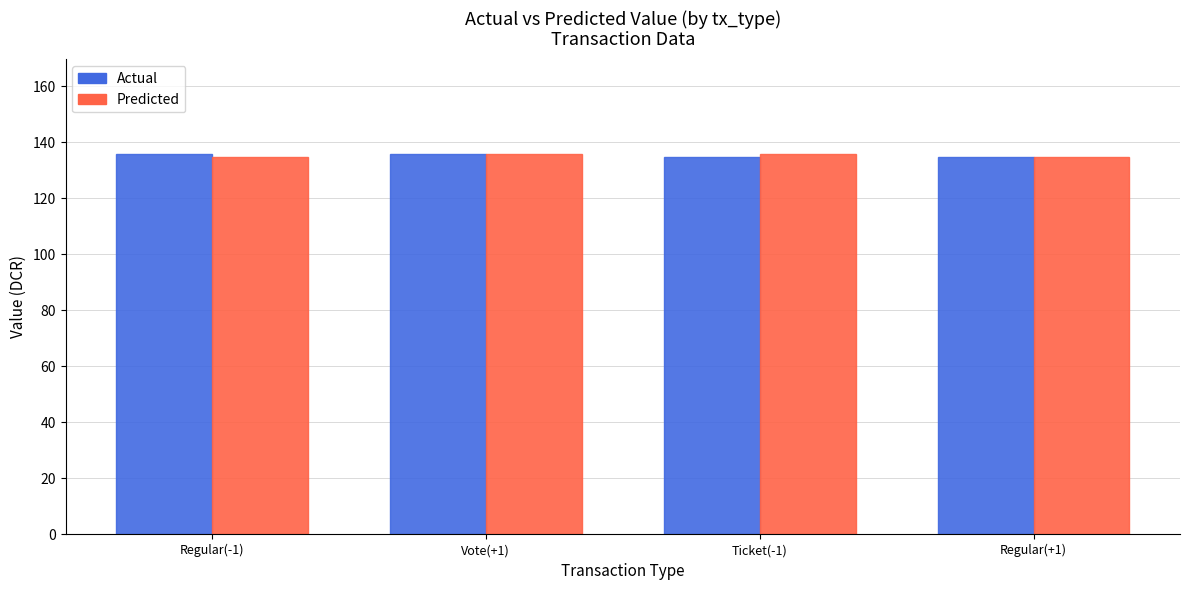

The value of Actual at Vote(+1) is 135.6. True or false?

True